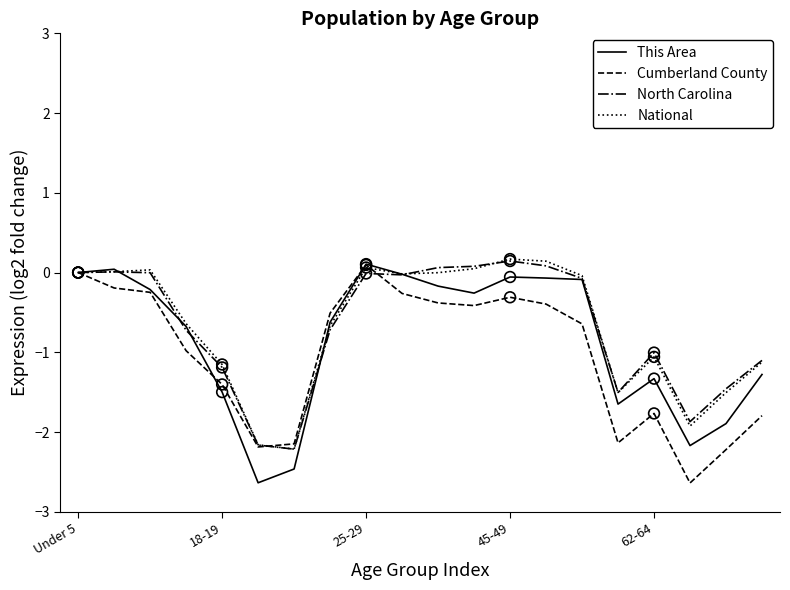

What is the minimum value for This Area?

-2.6